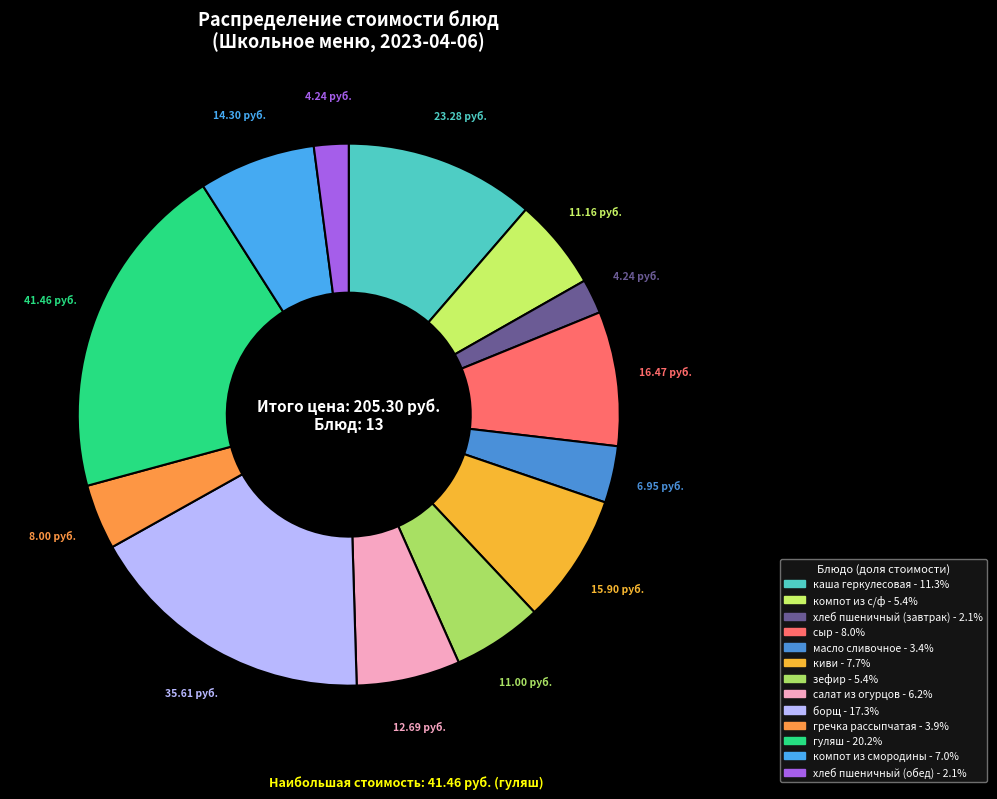

To the nearest percent, what is the difference between the largest and smallest slice percentages?

18%